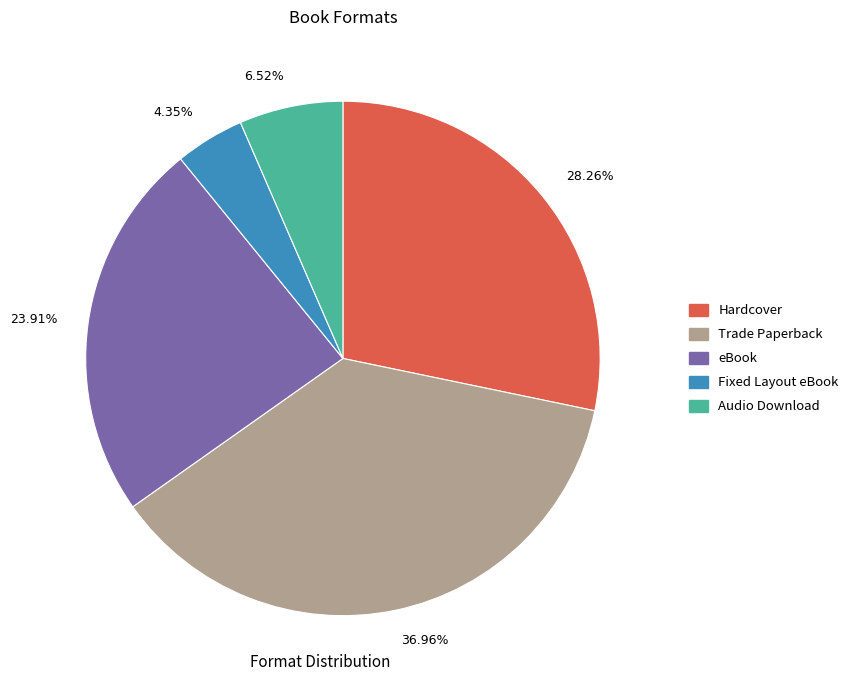

To the nearest percent, what is the average slice percentage?

20%